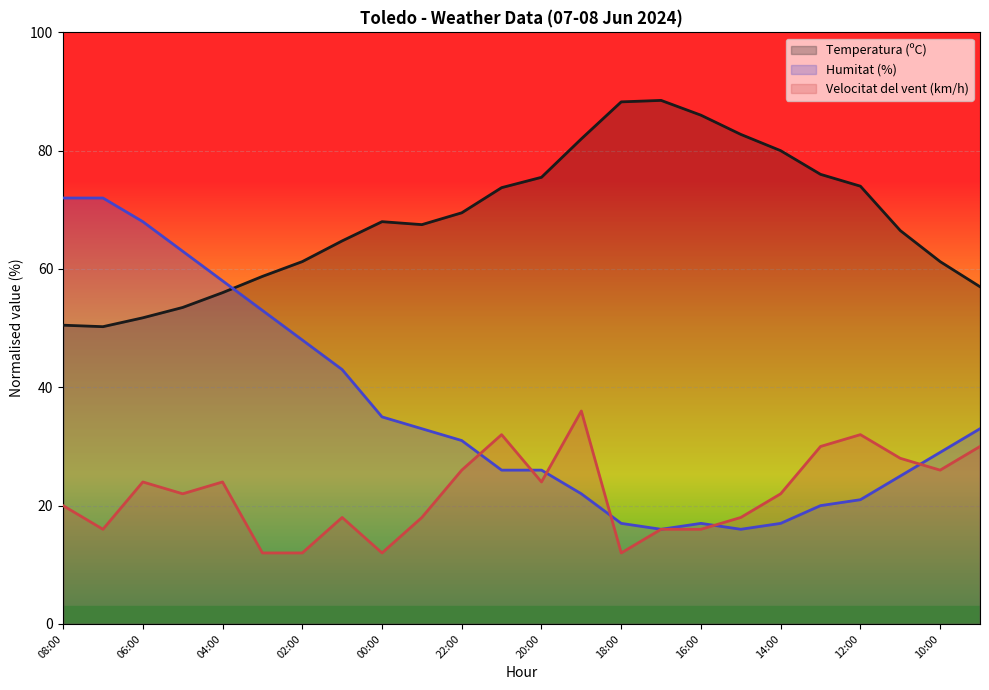

What is the difference between the highest and lowest values at 00:00?

56.0